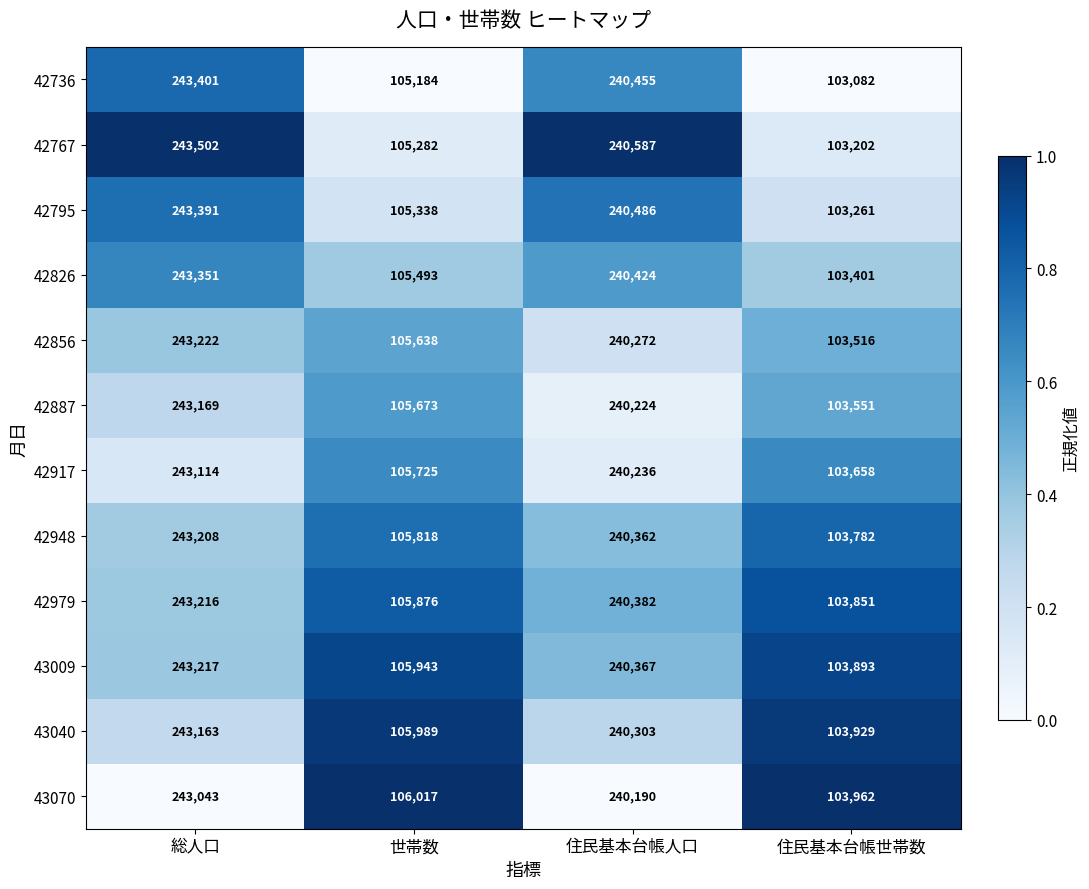

What is the average value of the 42826 series?

173167